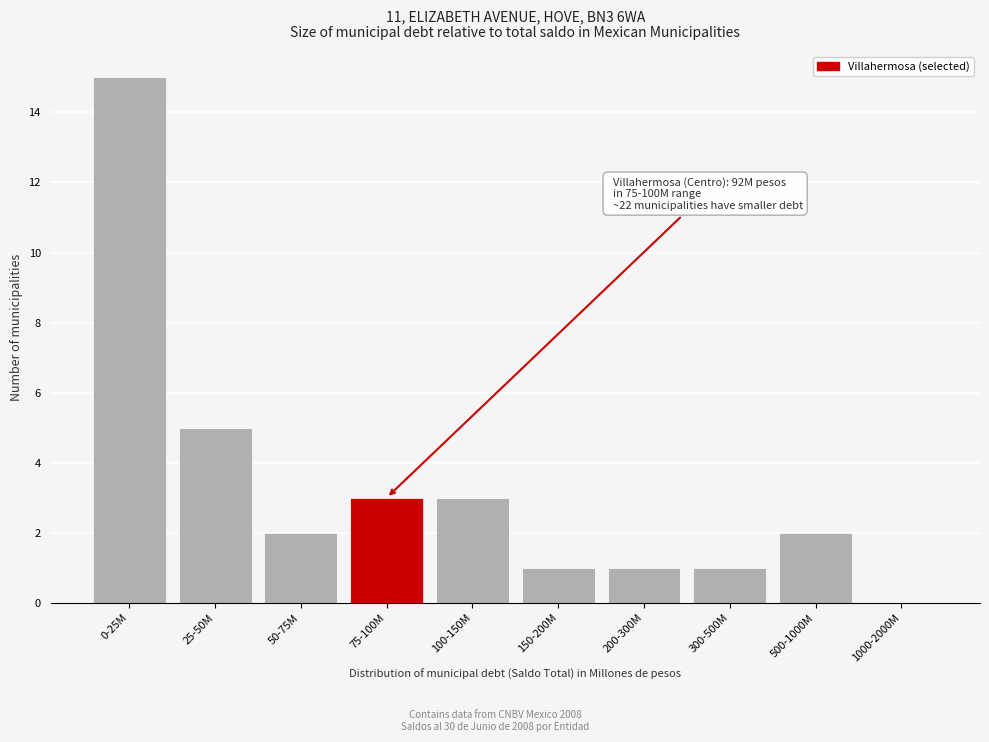

Reading left to right, transcribe all the data shown in this chart.

0-25M=15	25-50M=5	50-75M=2	75-100M=3	100-150M=3	150-200M=1	200-300M=1	300-500M=1	500-1000M=2	1000-2000M=0